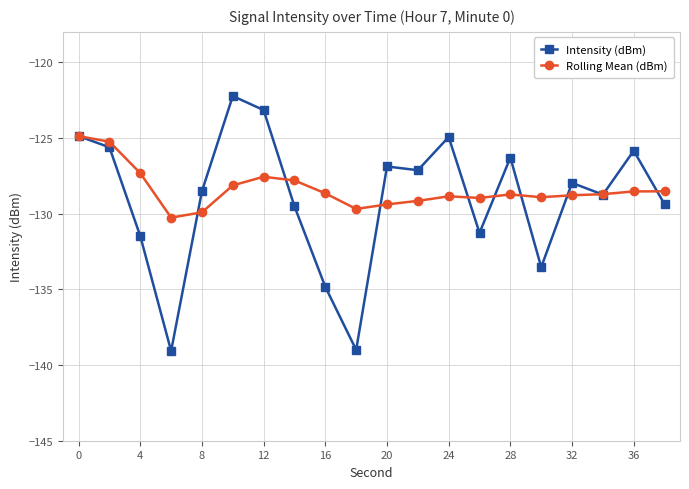

How many values in the Rolling Mean (dBm) series exceed -128?

5